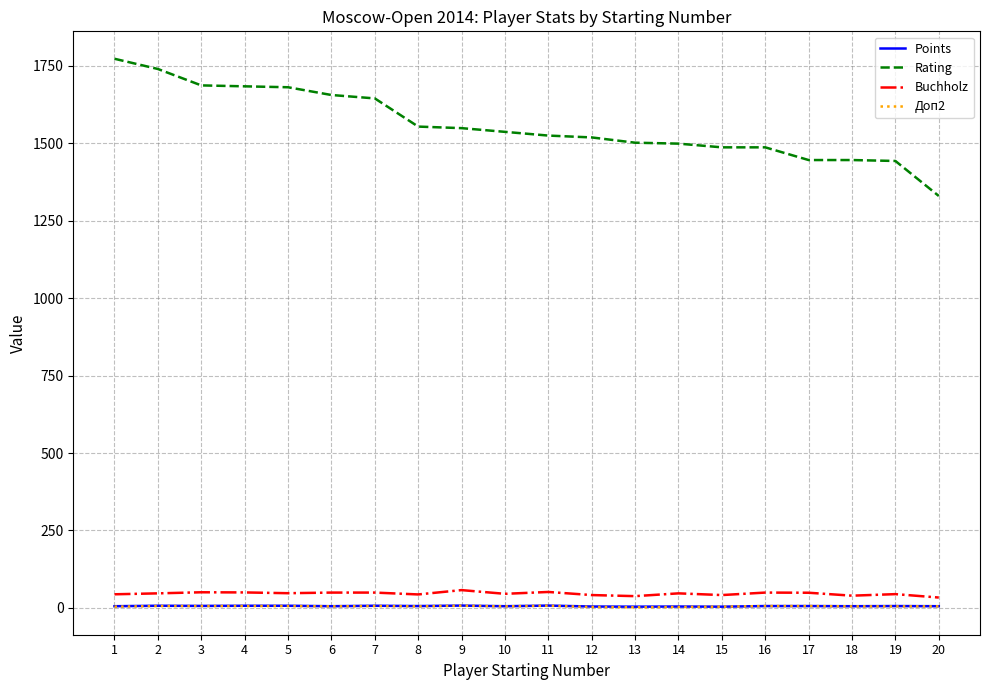

Does the chart display data point markers on the line(s)?

No